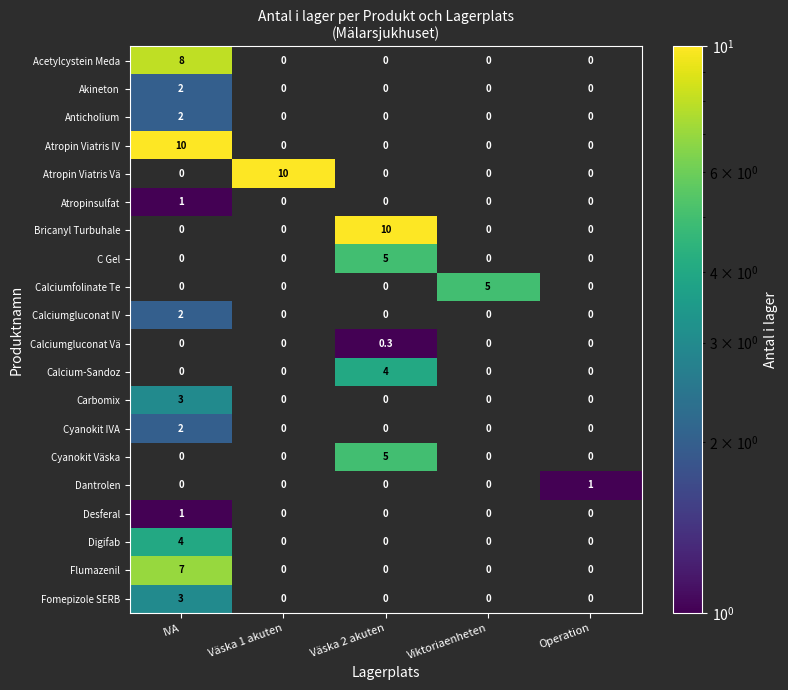

What is the spread (max minus min) of values at IVA?

10.0